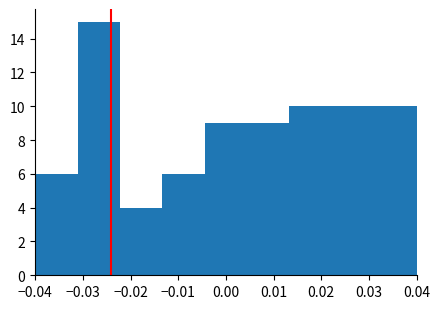

Reading left to right, list every bar in this chart as the range it spans on the x-axis followed by its height. Neither the bar edges nor the heights are printed on the chart, so give them approximately, as read against the axes.

-0.040 to -0.031: 6
-0.031 to -0.022: 15
-0.022 to -0.013: 4
-0.013 to -0.004: 6
-0.004 to 0.004: 9
0.004 to 0.013: 9
0.013 to 0.022: 10
0.022 to 0.031: 10
0.031 to 0.040: 10